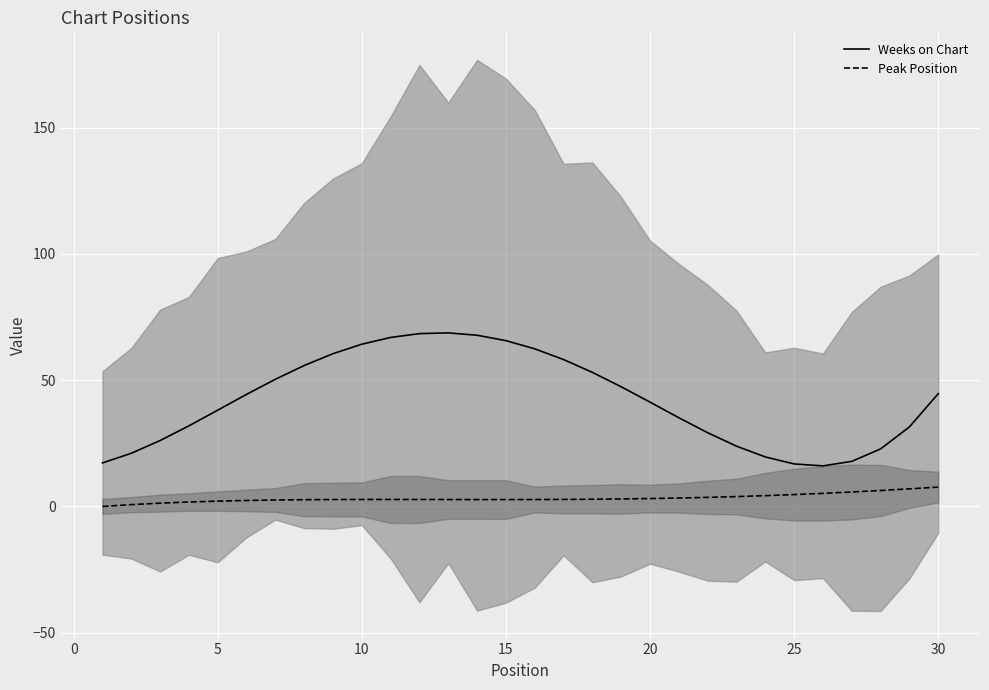

The value of Weeks on Chart at 20 is 69.3. True or false?

False